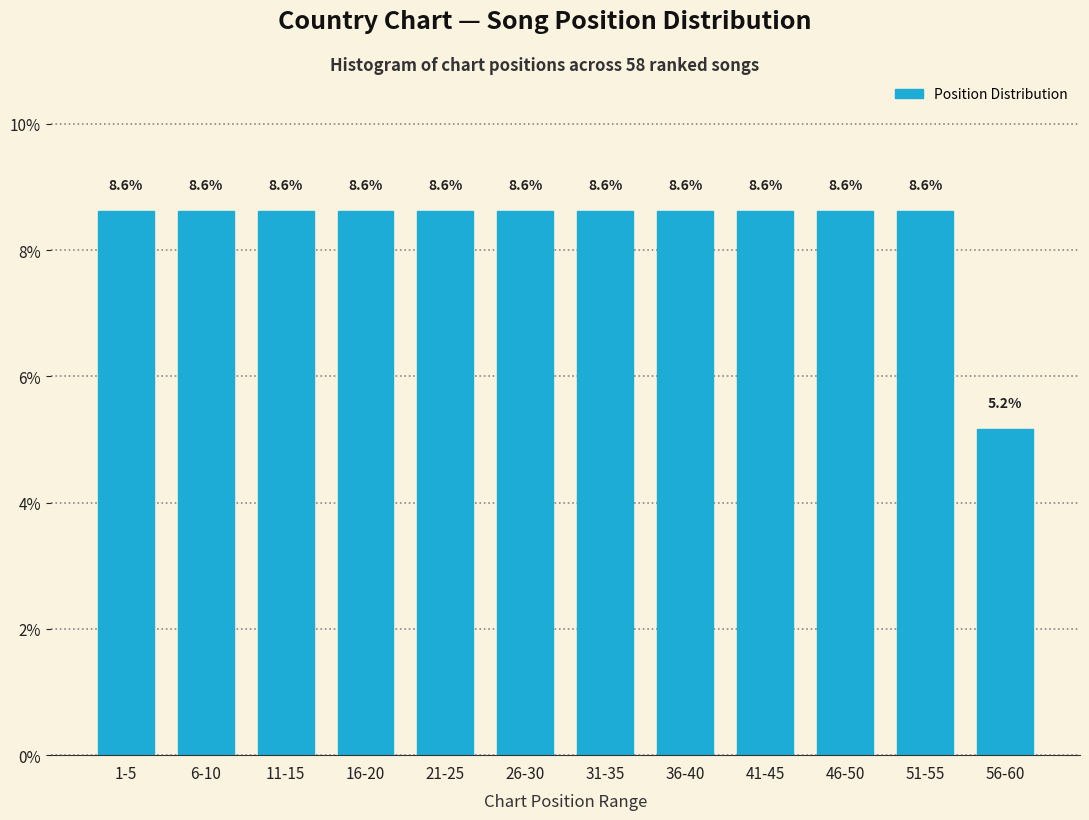

Reading right to left, transcribe all the data shown in this chart.

56-60=5.2	51-55=8.6	46-50=8.6	41-45=8.6	36-40=8.6	31-35=8.6	26-30=8.6	21-25=8.6	16-20=8.6	11-15=8.6	6-10=8.6	1-5=8.6